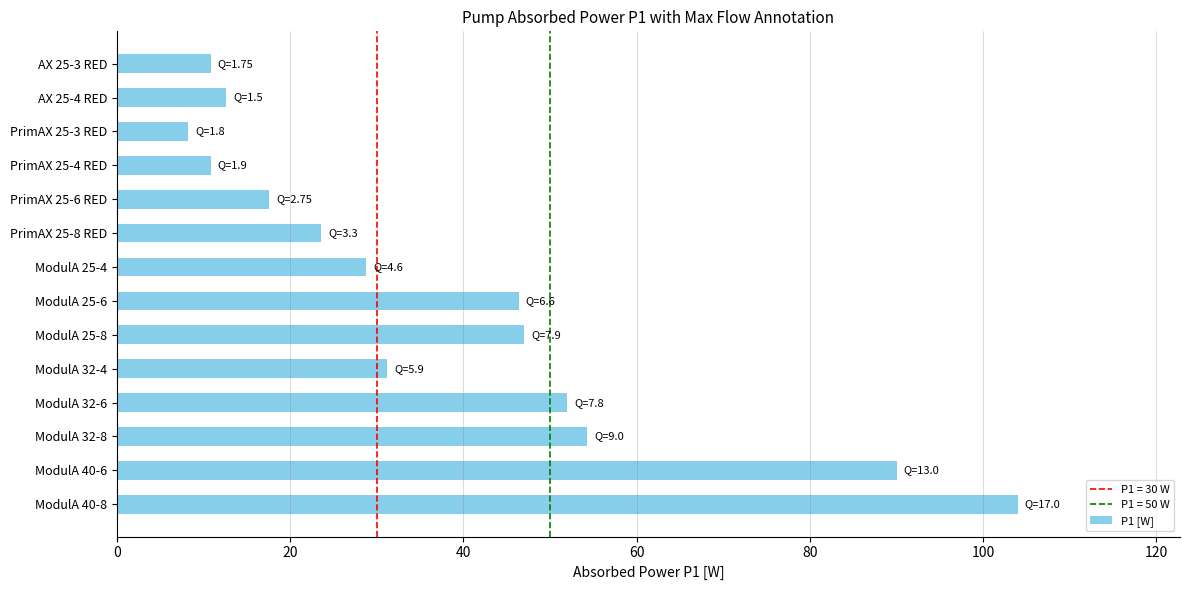

What is the sum of the values at ModulA 40-6 and ModulA 25-6?

136.4